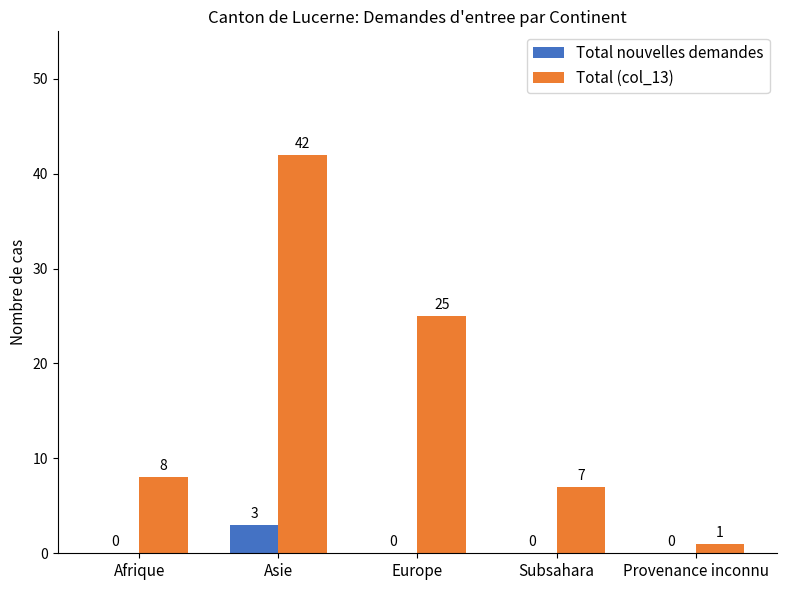

What is the sum of all Total (col_13) values?

83